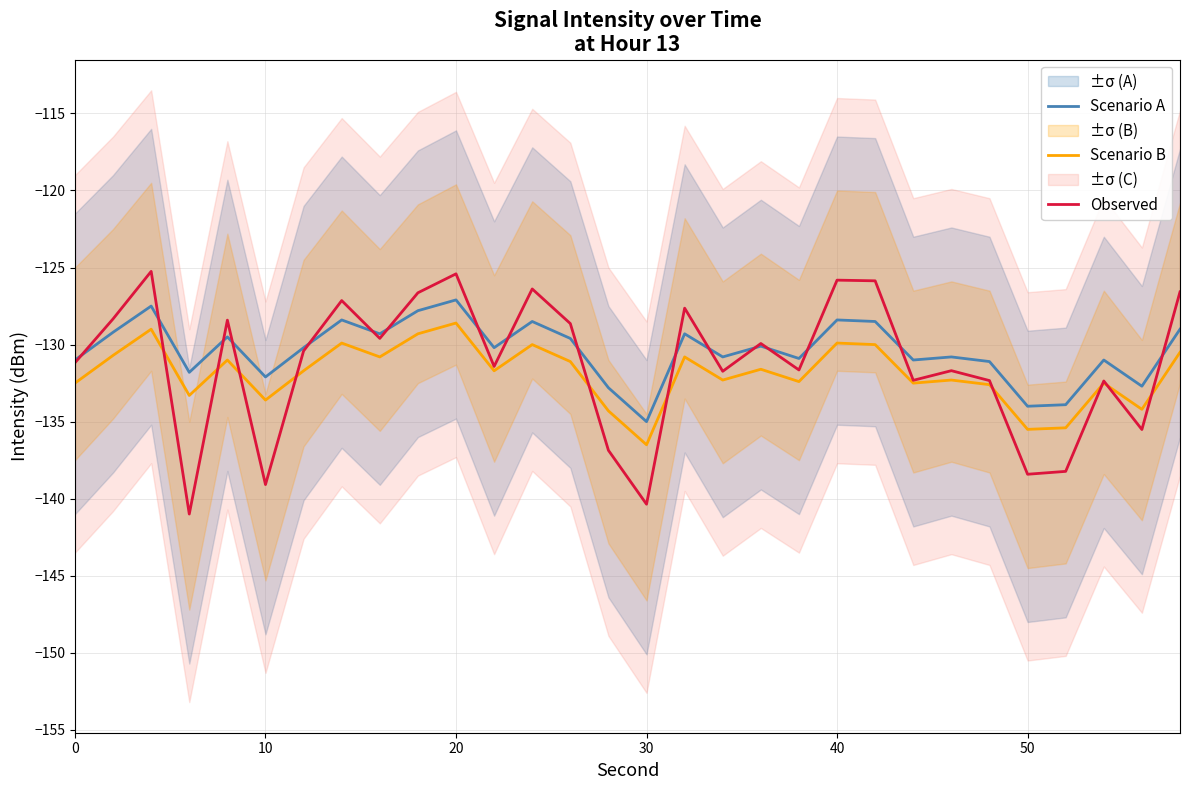

True or false: Scenario A and Observed intersect in this chart.

True